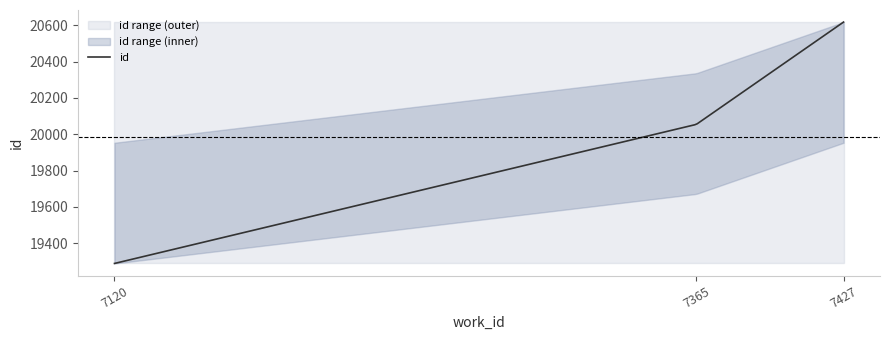

What is the value of the id point at the 3rd from the left?

20617